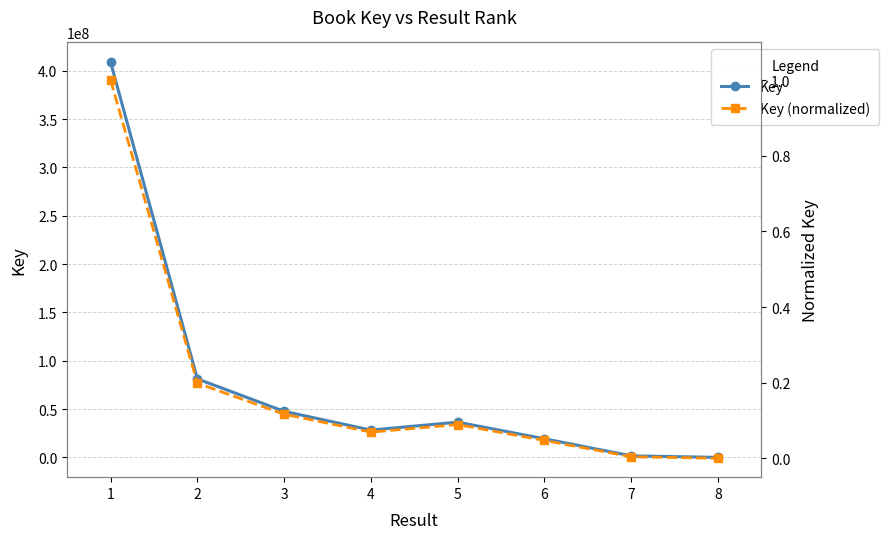

What are all the series names shown in the legend?

Key, Key (normalized)